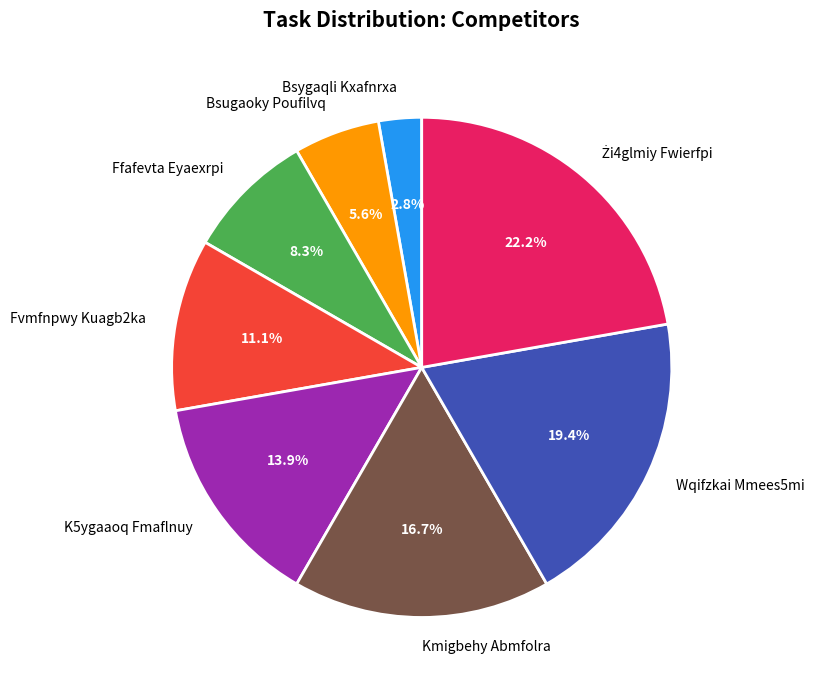

Count the number of slices in the pie.

8